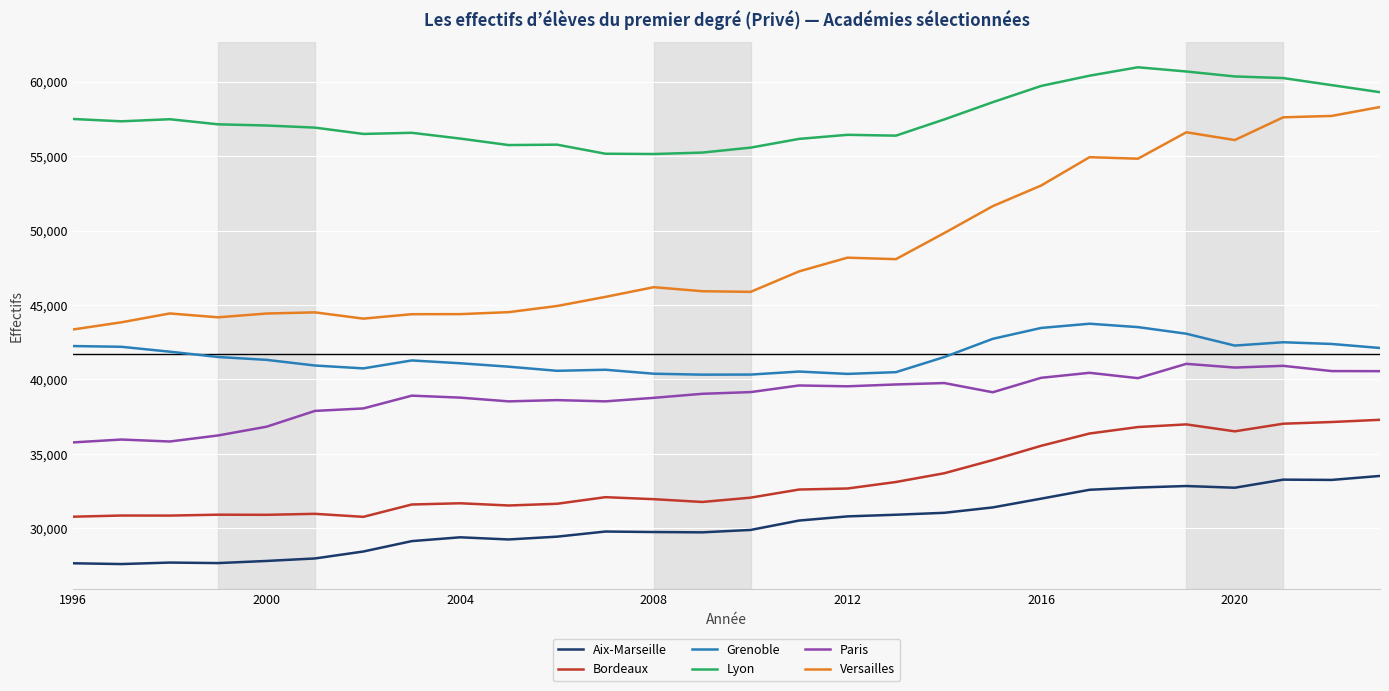

What is the minimum value for Paris?

35766